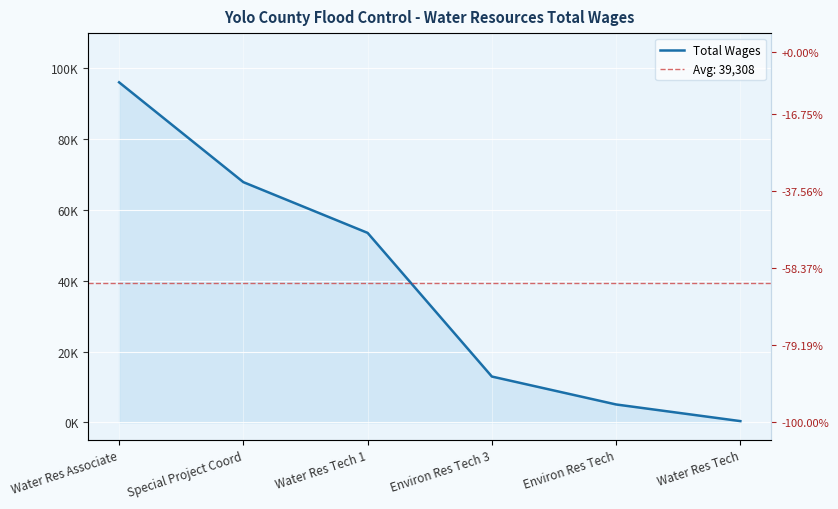

The value at Water Res Associate is 96091. True or false?

True